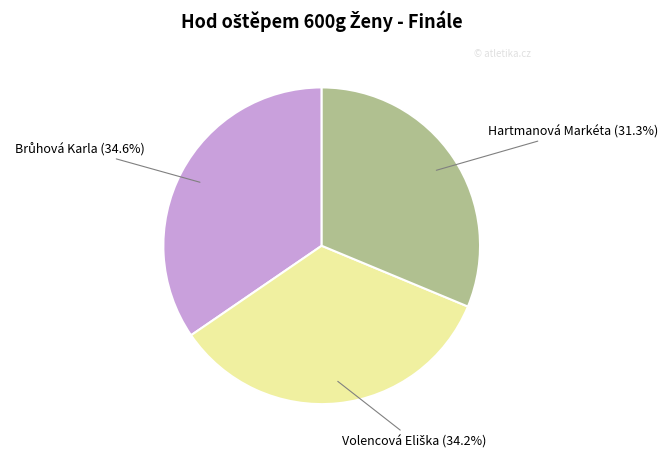

How many segments does this pie chart have?

3